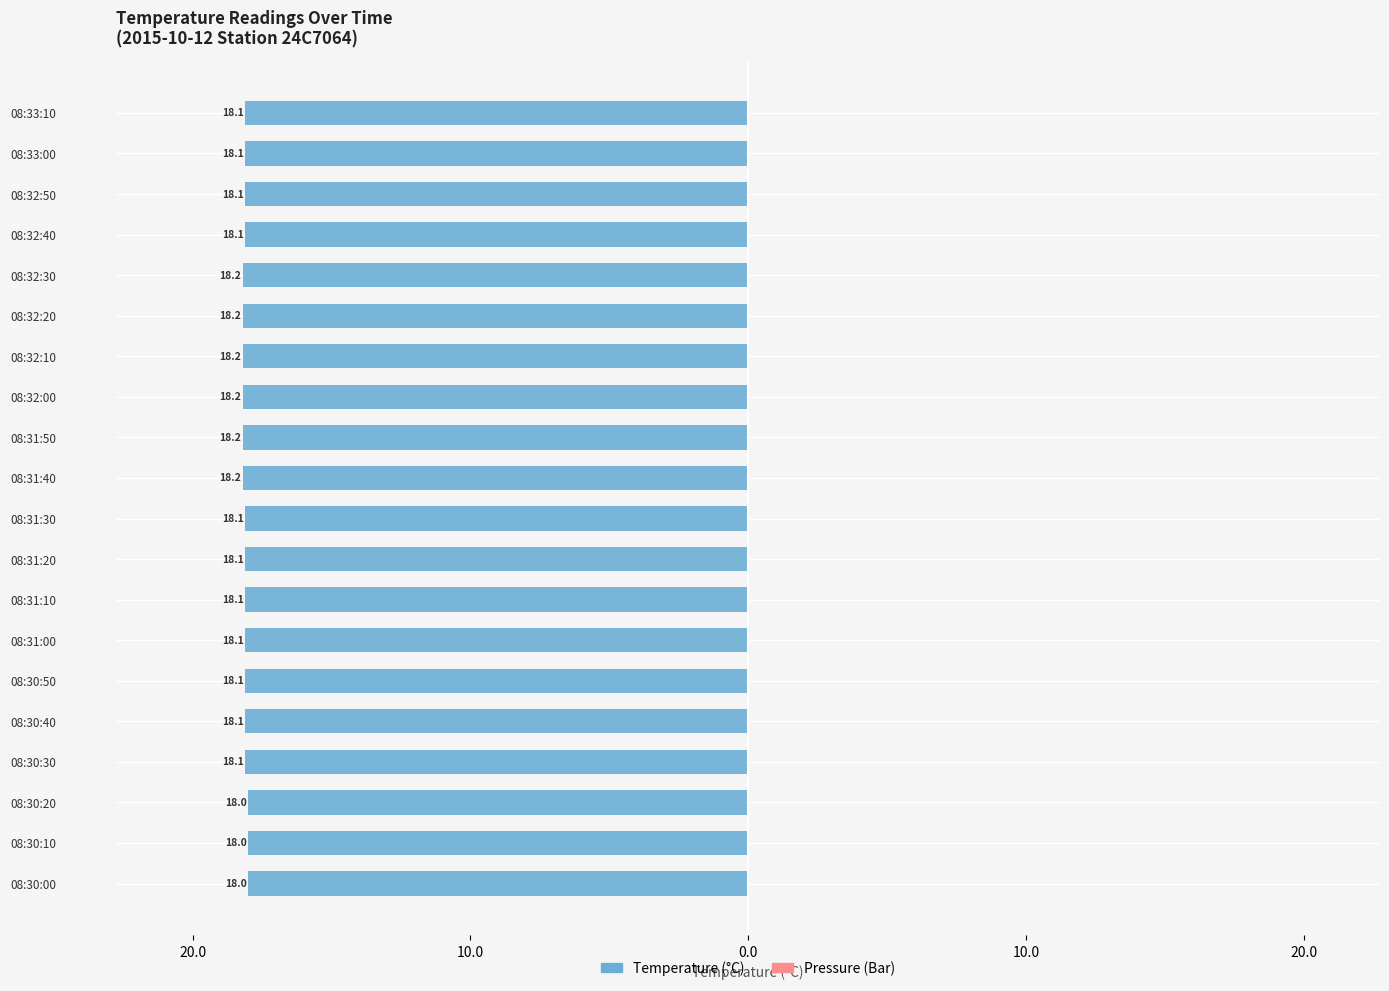

Are the bars horizontal?

Yes